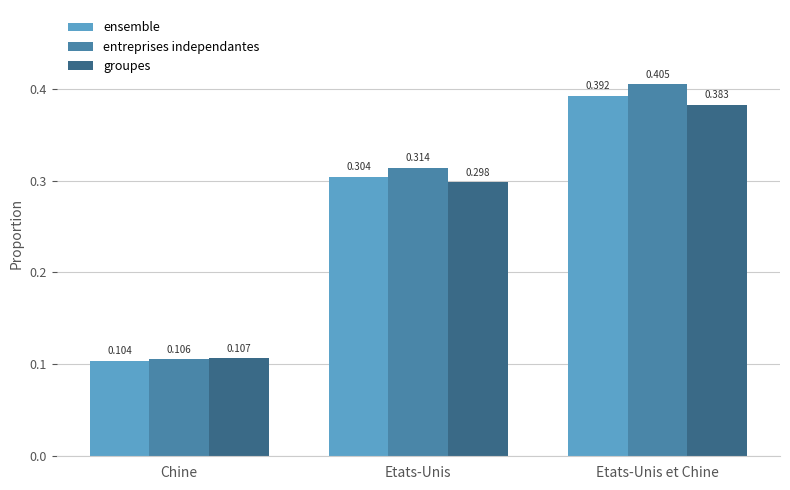

Is the value of groupes at Etats-Unis greater than the value of entreprises independantes at Etats-Unis et Chine?

No